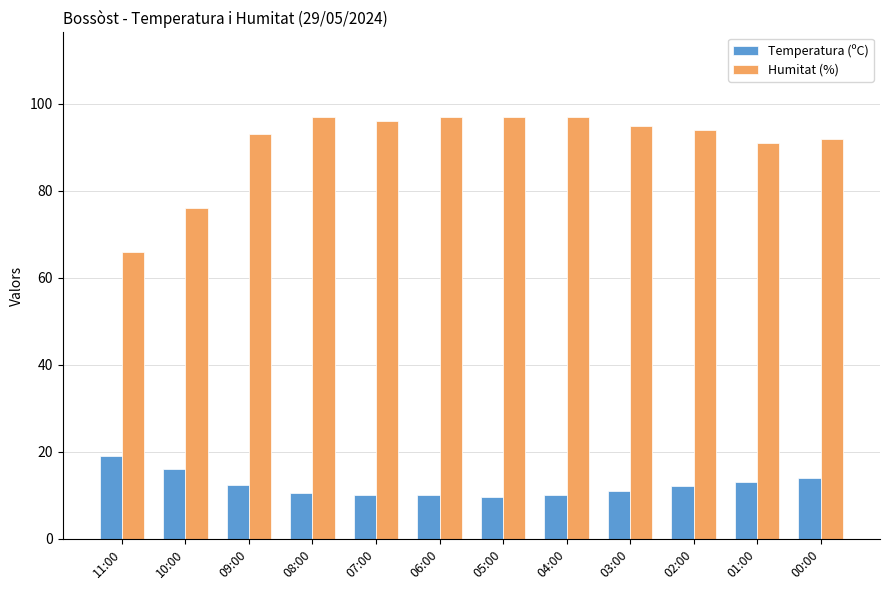

At how many categories does at least one series exceed 54?

12